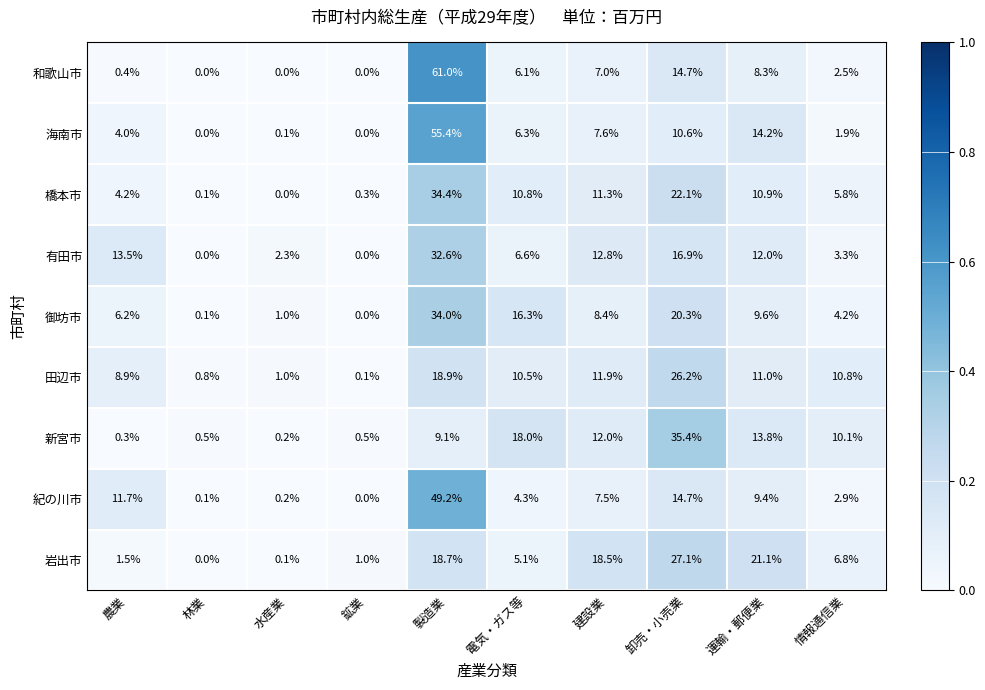

Which series has the widest spread of values?

和歌山市